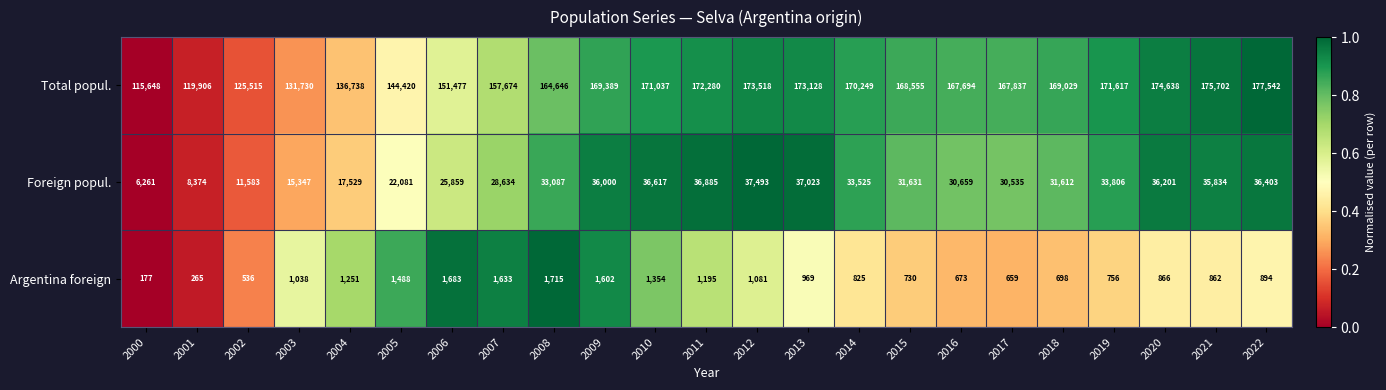

At how many categories does at least one series exceed 22946?

23